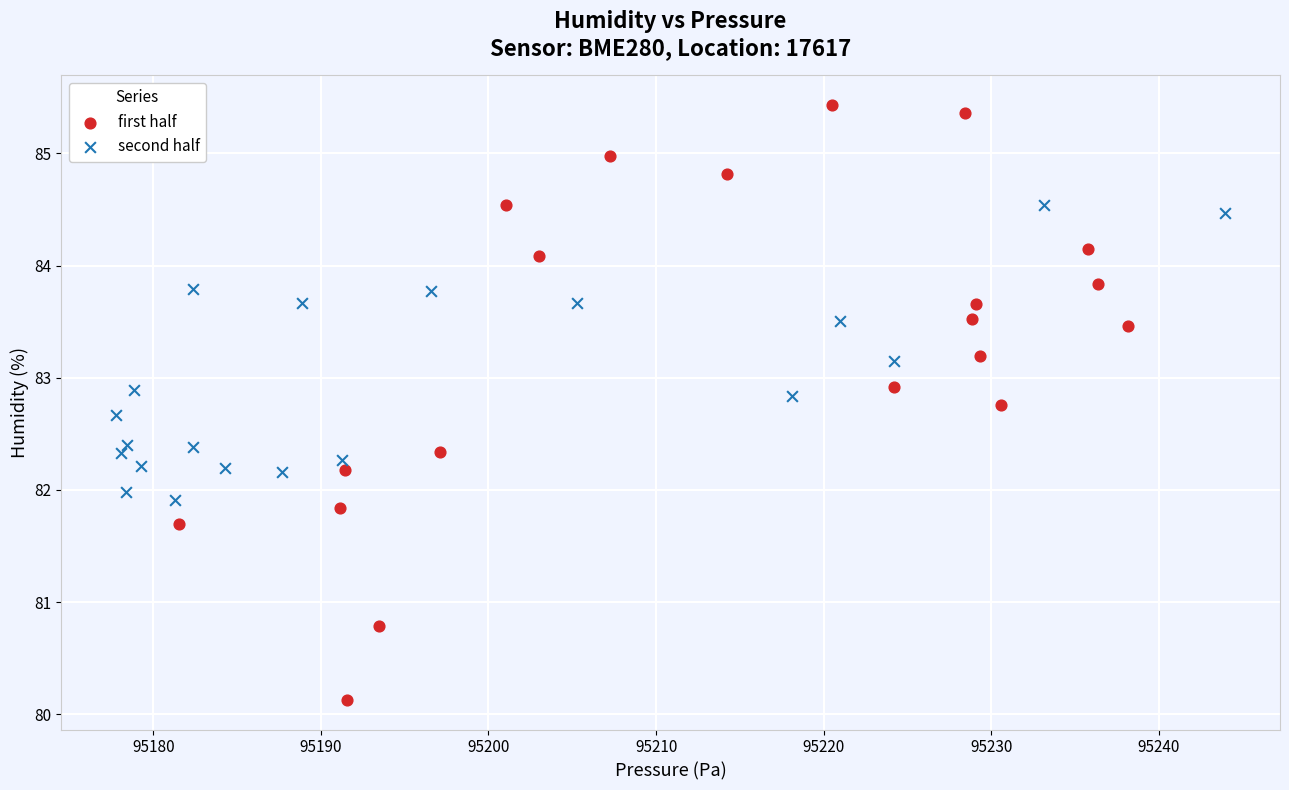

Which series contains the highest Y value?

first half